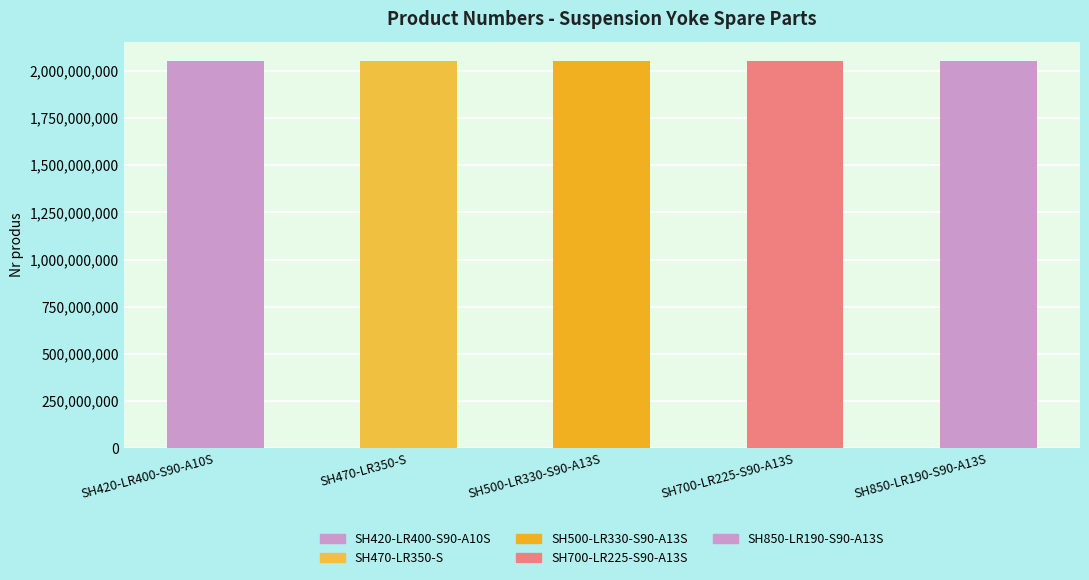

What is the average value?

2051476072